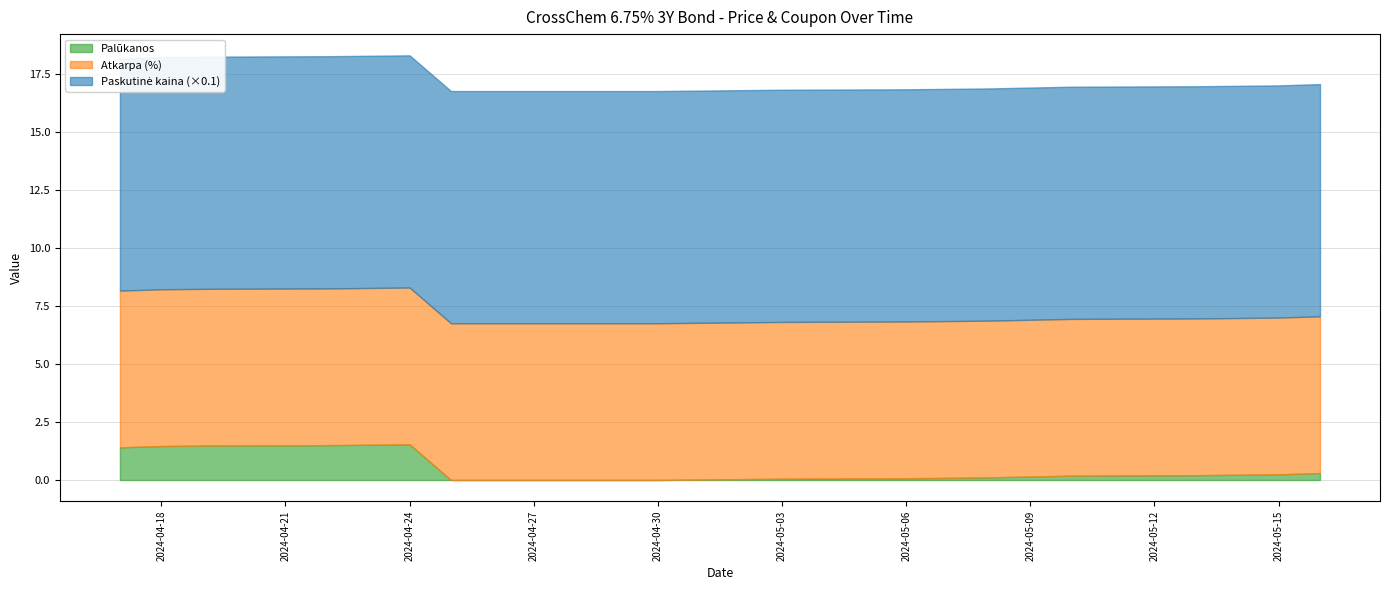

Does the chart have visible grid lines?

Yes